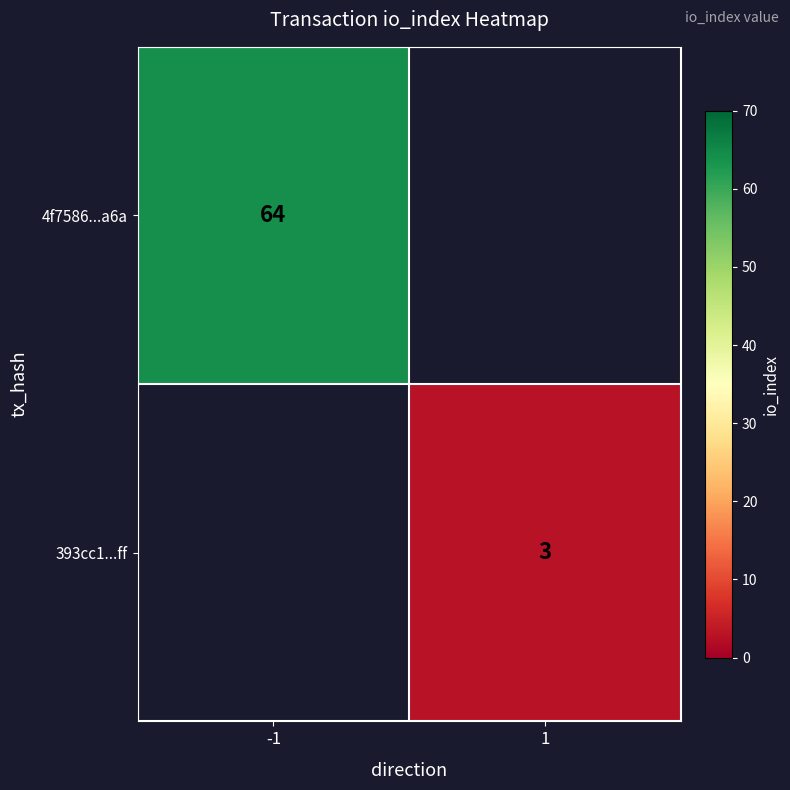

Which has a higher value, 1 or -1?

-1